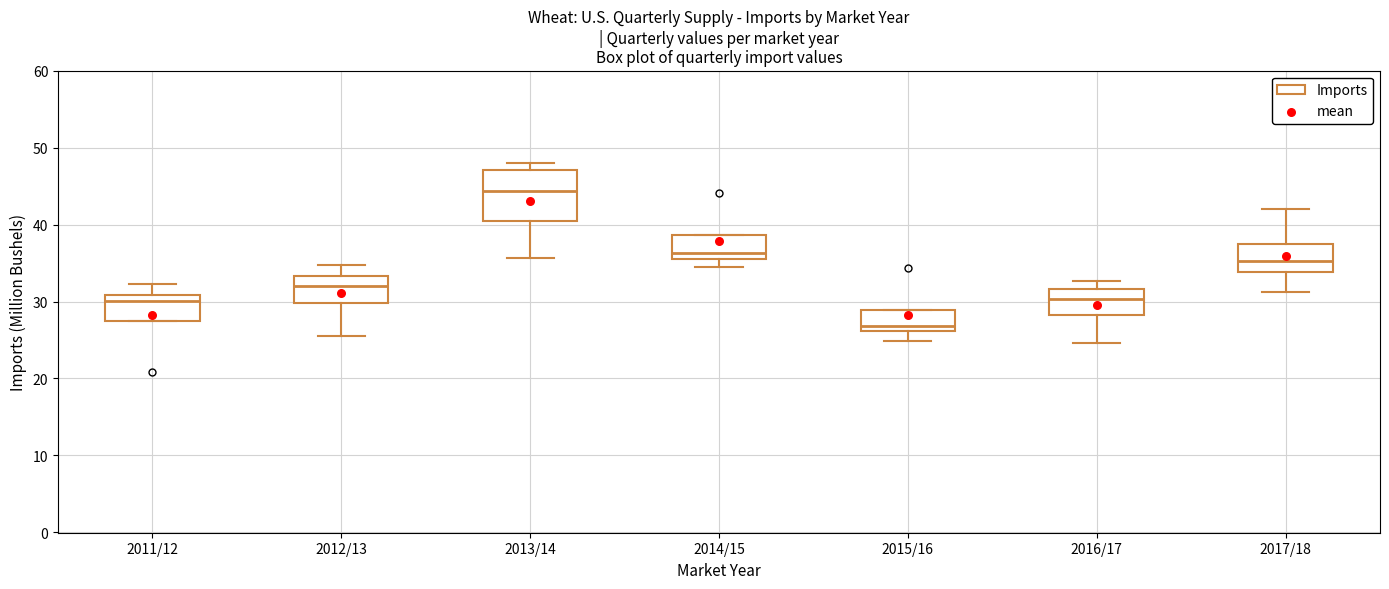

Which box is the tallest, from its lower edge to its upper edge?

2013/14